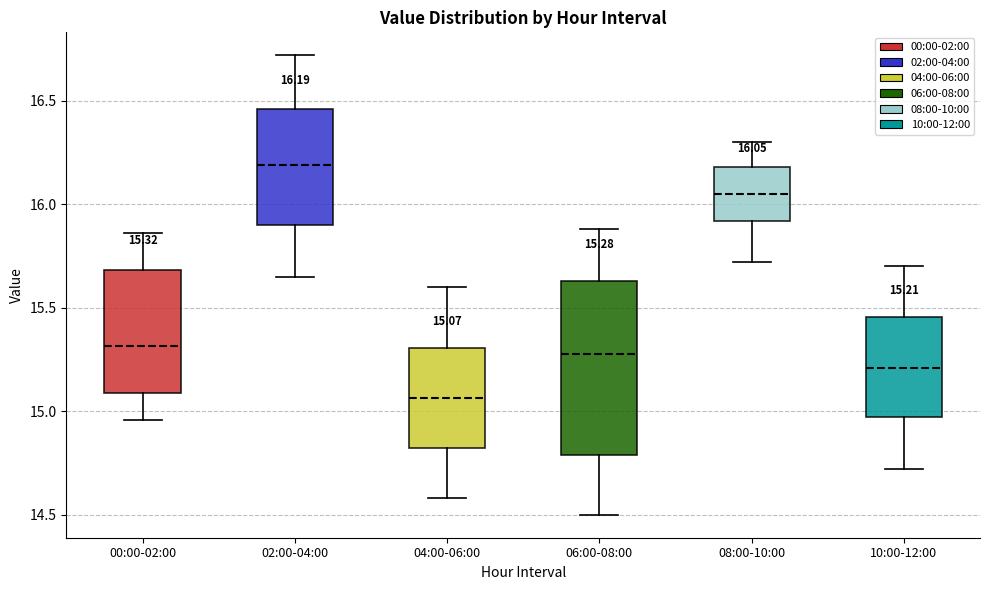

Which box is the tallest, from its lower edge to its upper edge?

06:00-08:00